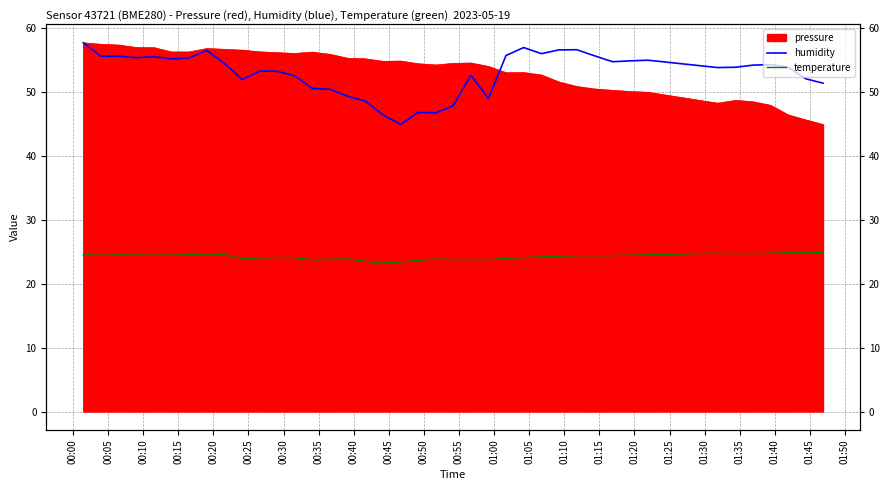

What is the label of the 30th point from the right?

00:50